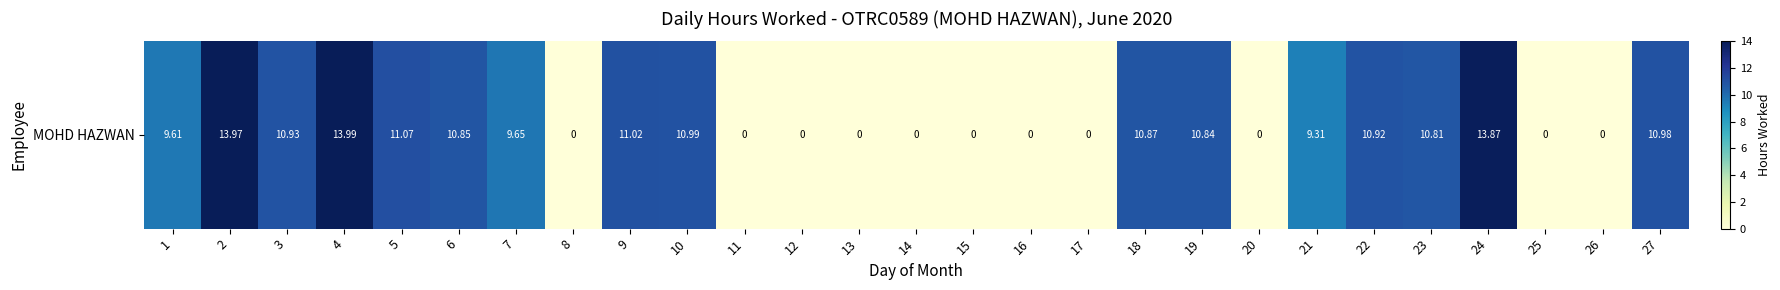

The value at 27 is 11.0. True or false?

True